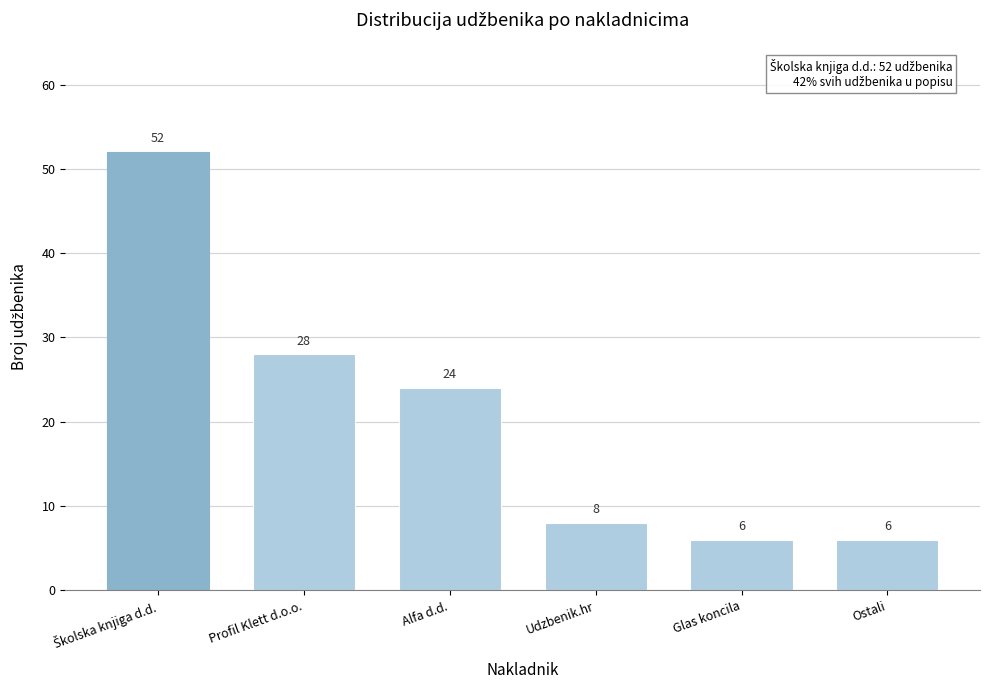

Reading right to left, what are all the values shown in this chart?

6	6	8	24	28	52